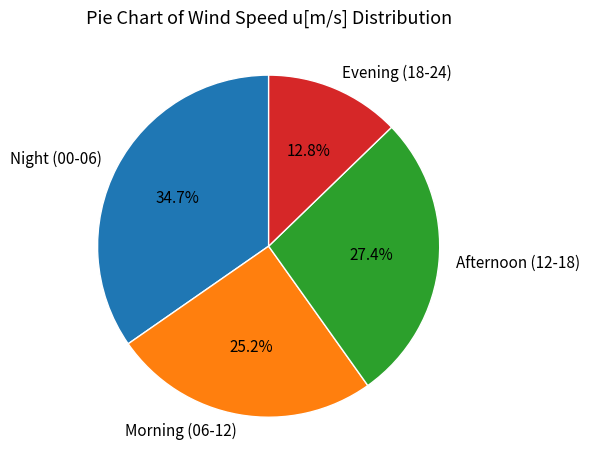

Rank the categories by value from lowest to highest.

Evening (18-24), Morning (06-12), Afternoon (12-18), Night (00-06)